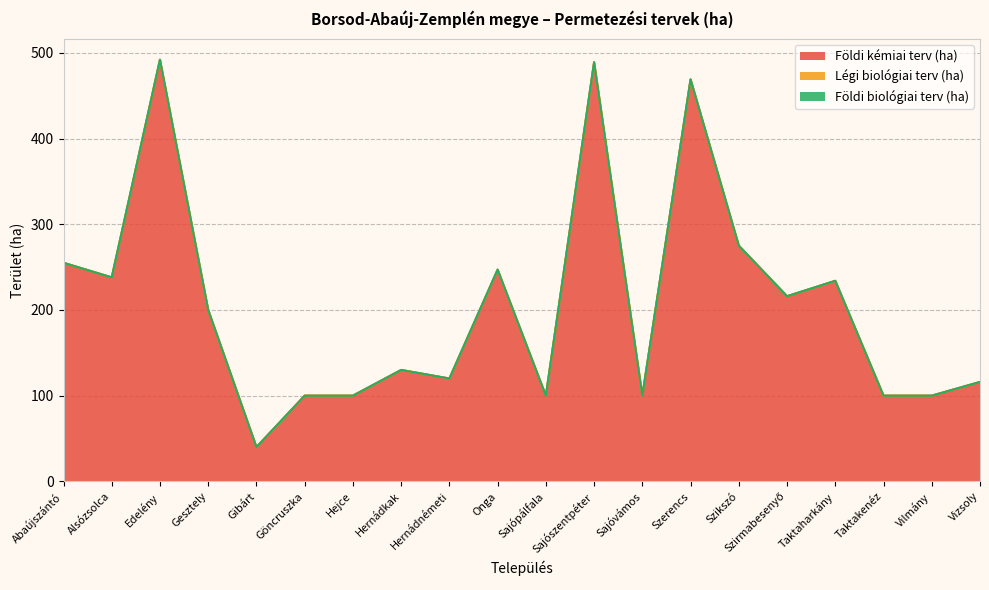

What is the label of the 18th point from the left?

Taktakenéz